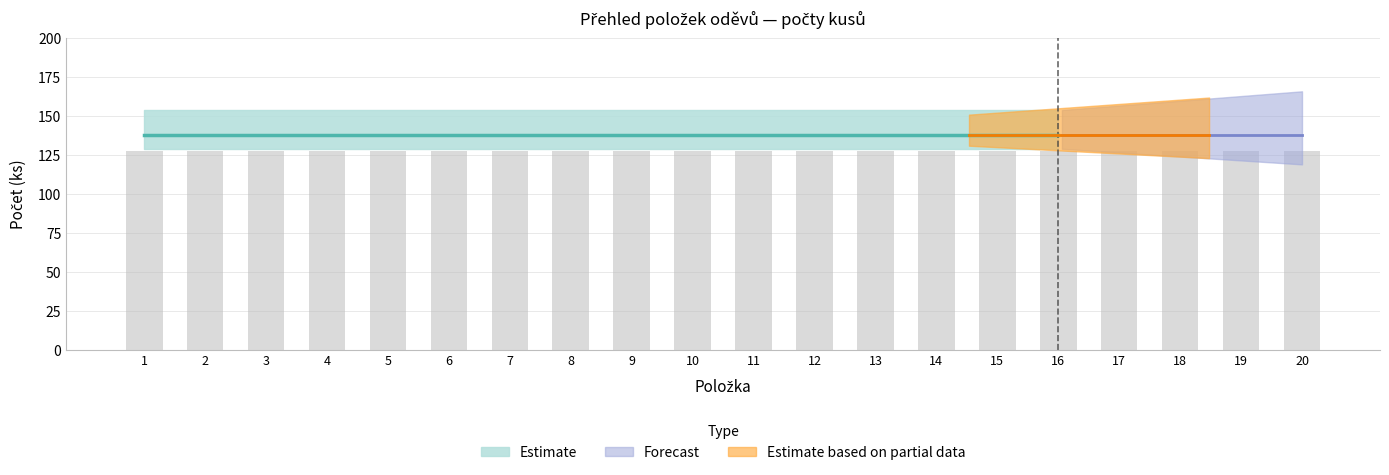

Rank the categories by Počet (ks) value from lowest to highest.

1, 2, 3, 4, 5, 6, 7, 8, 9, 10, 11, 12, 13, 14, 15, 16, 17, 18, 19, 20